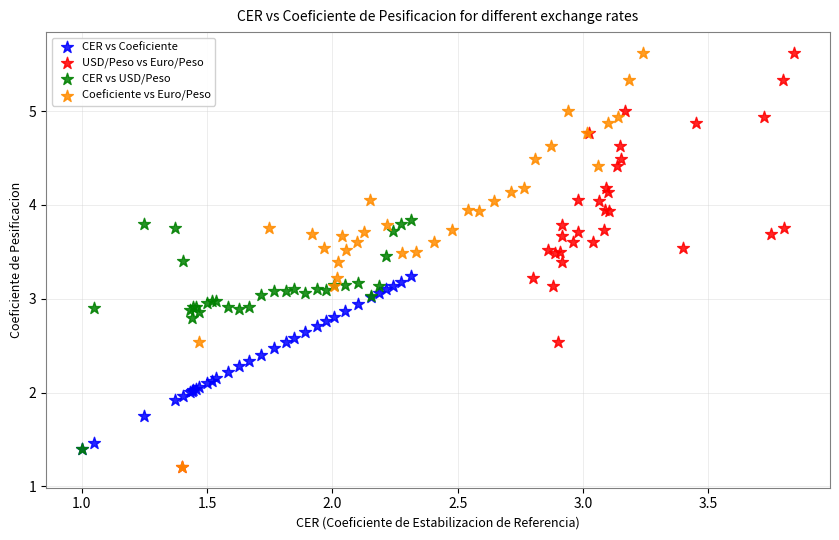

What are all the series names shown in the legend?

CER vs Coeficiente, USD/Peso vs Euro/Peso, CER vs USD/Peso, Coeficiente vs Euro/Peso